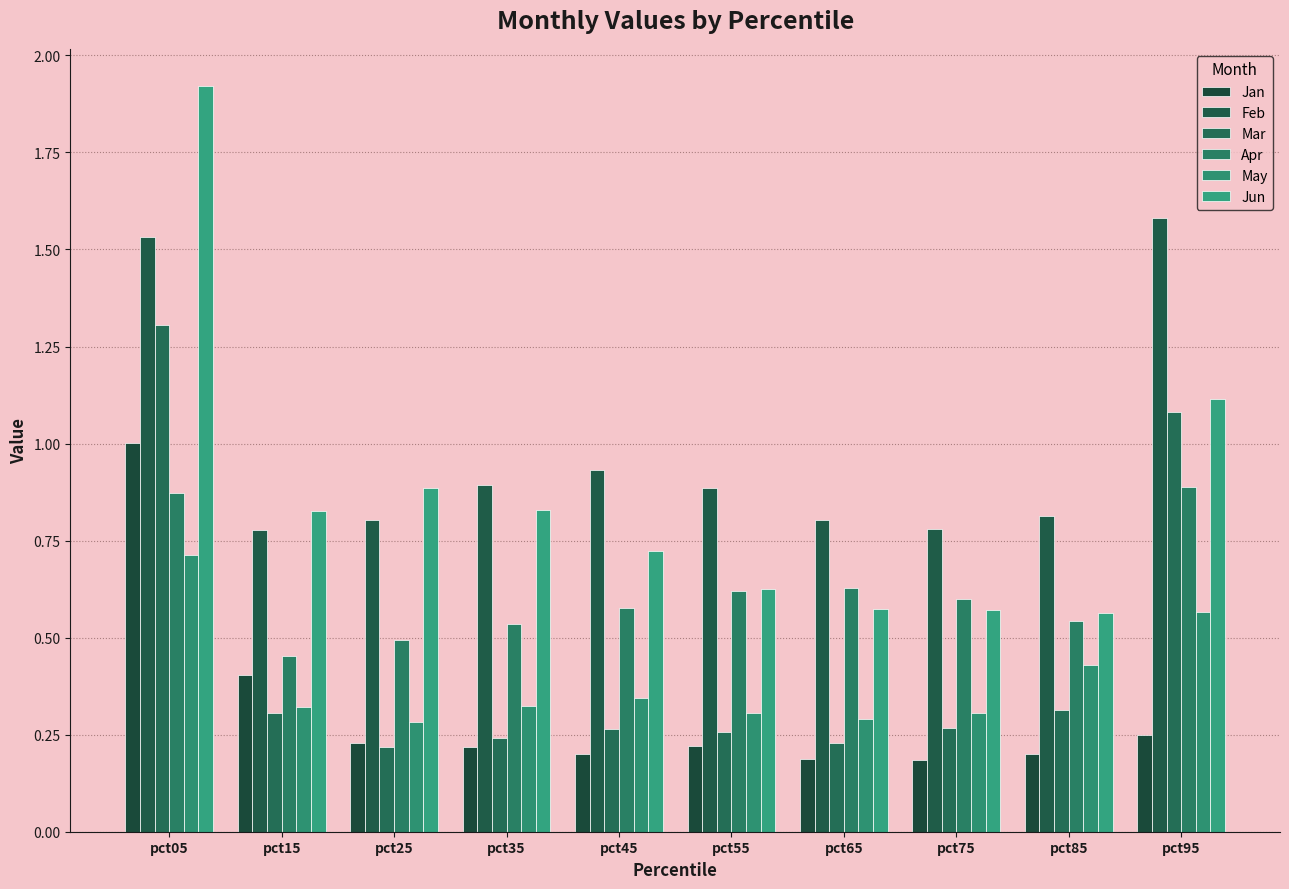

How many bars are there in total?

60